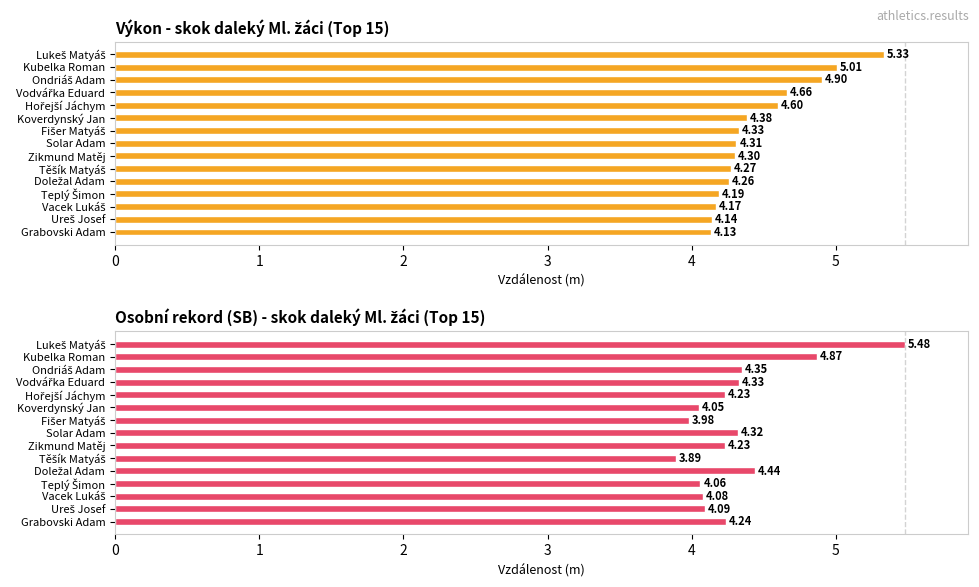

How many series are shown in this chart?

2